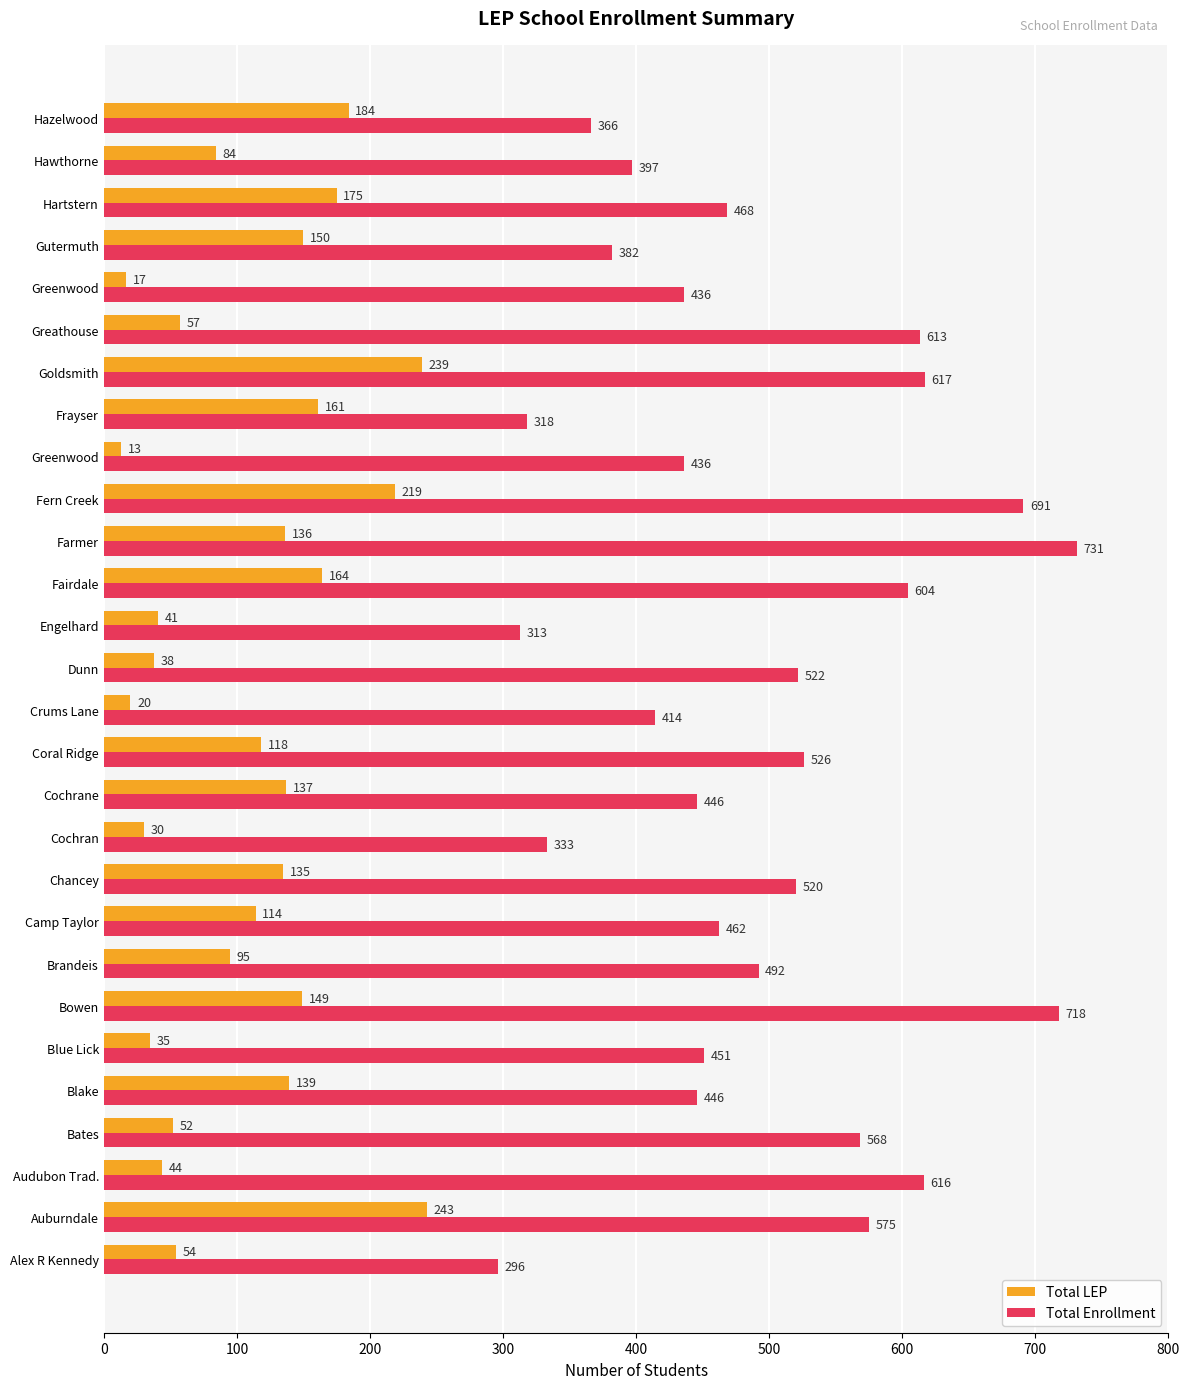

What position from the left is 200?

3